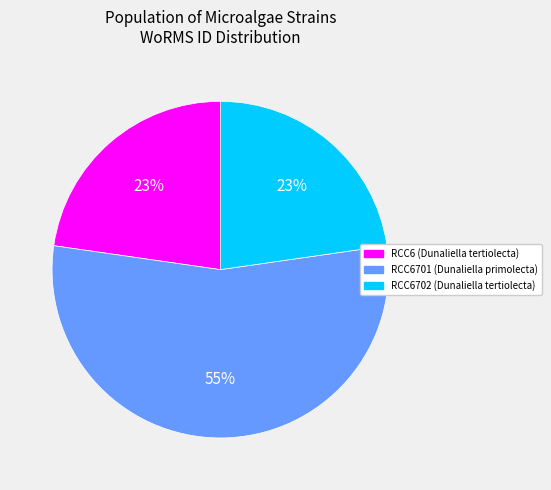

Count the number of slices in the pie.

3